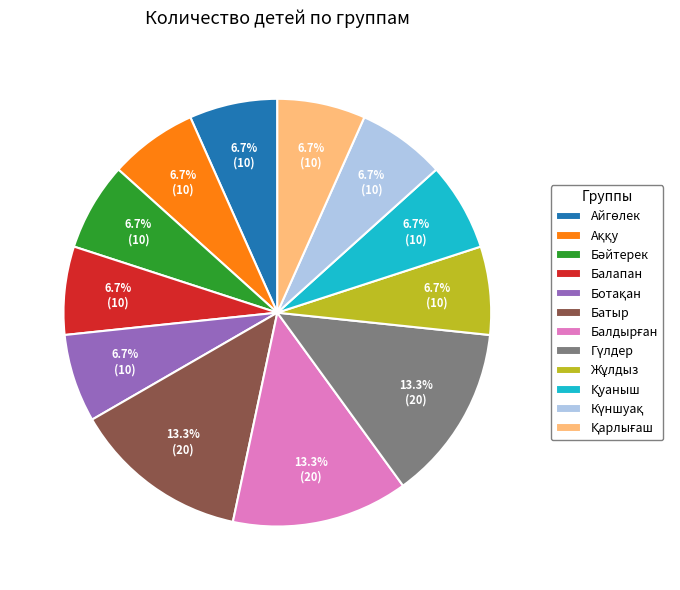

Is there a majority slice in this chart?

No